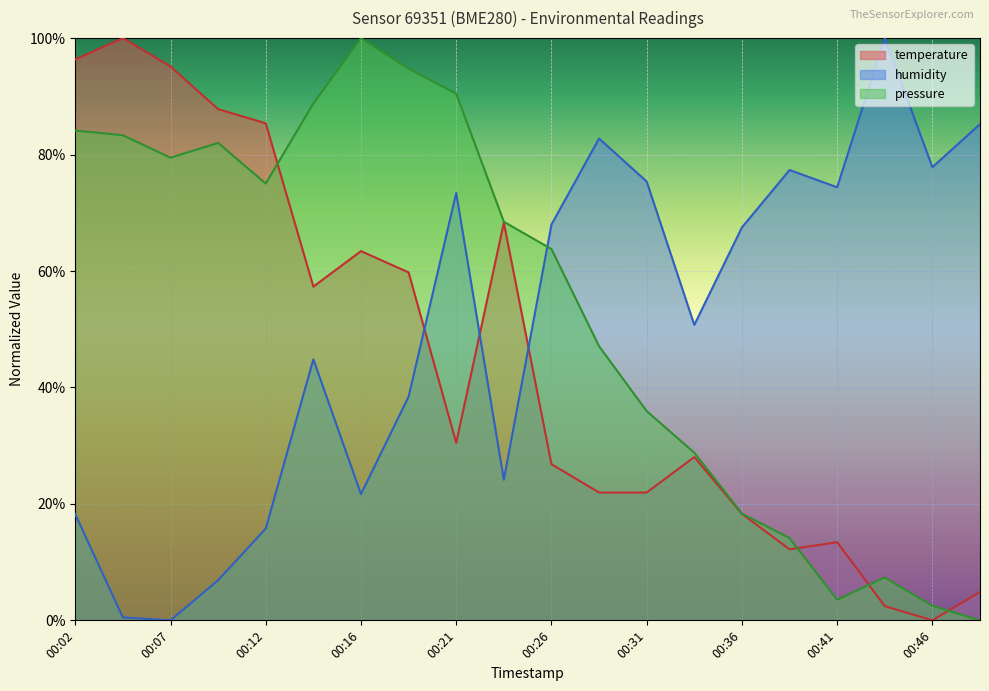

After their last crossing, which series has the higher values: pressure or humidity?

humidity